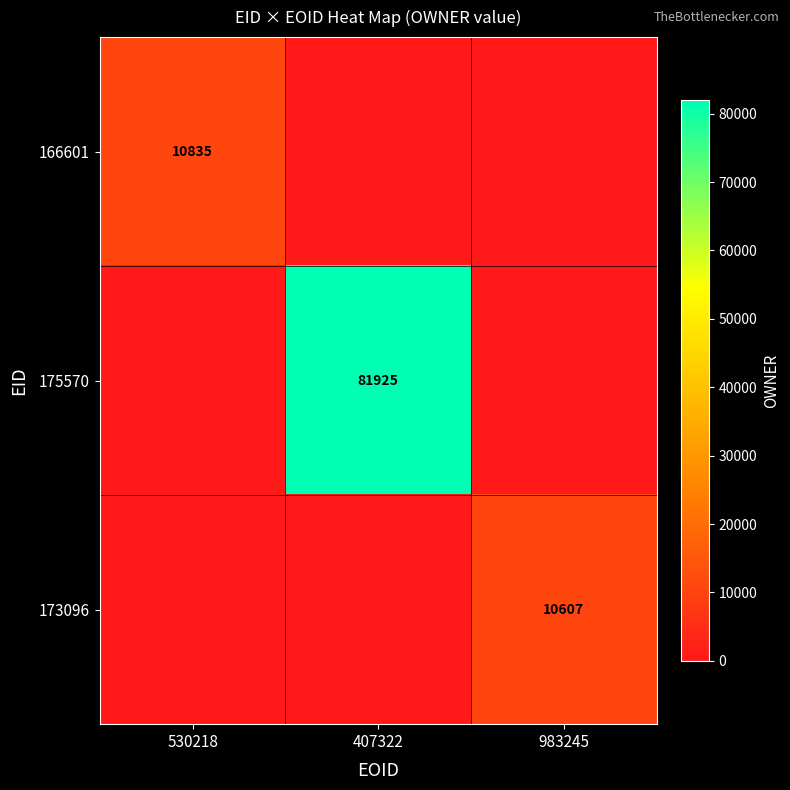

Is it true that 173096 equals 10607 at 983245?

True